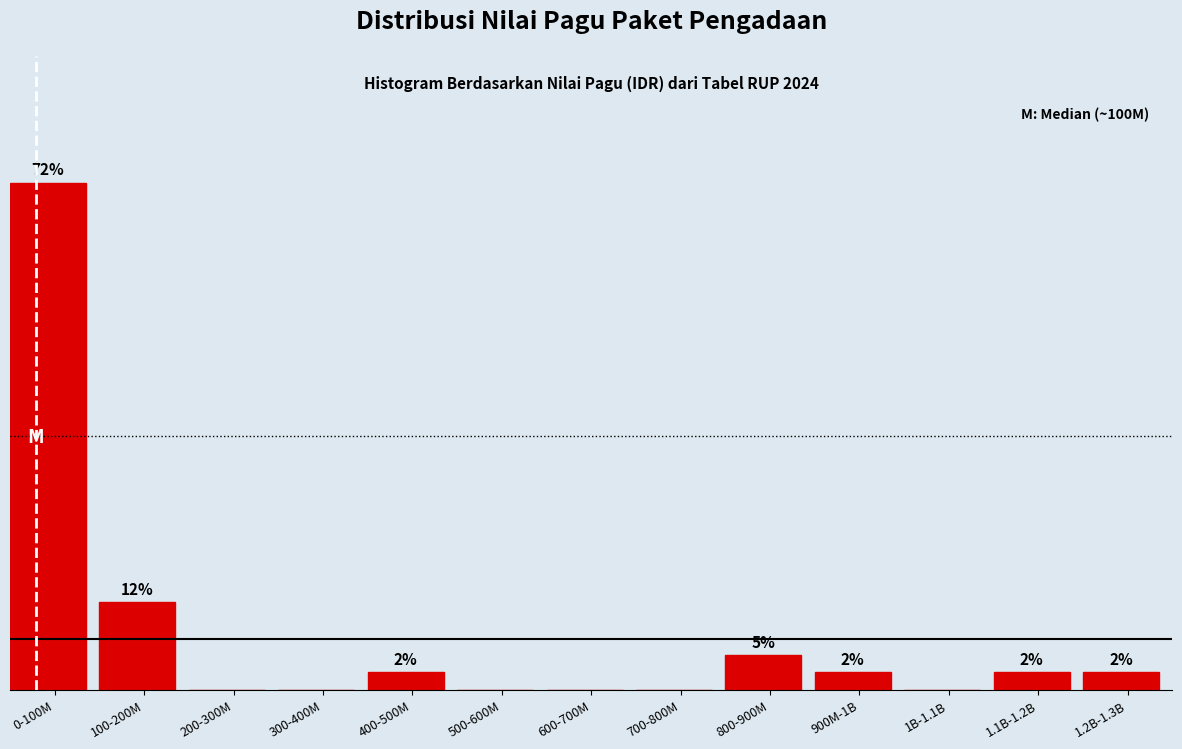

At which label is the value closest to 14?

100-200M